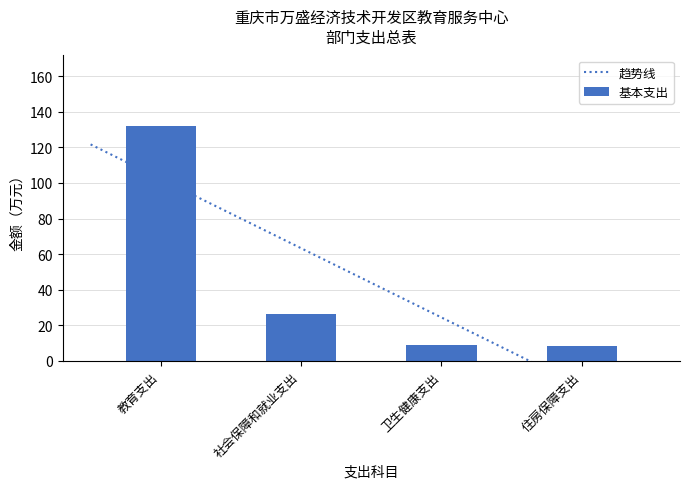

How many bars are there in total?

4